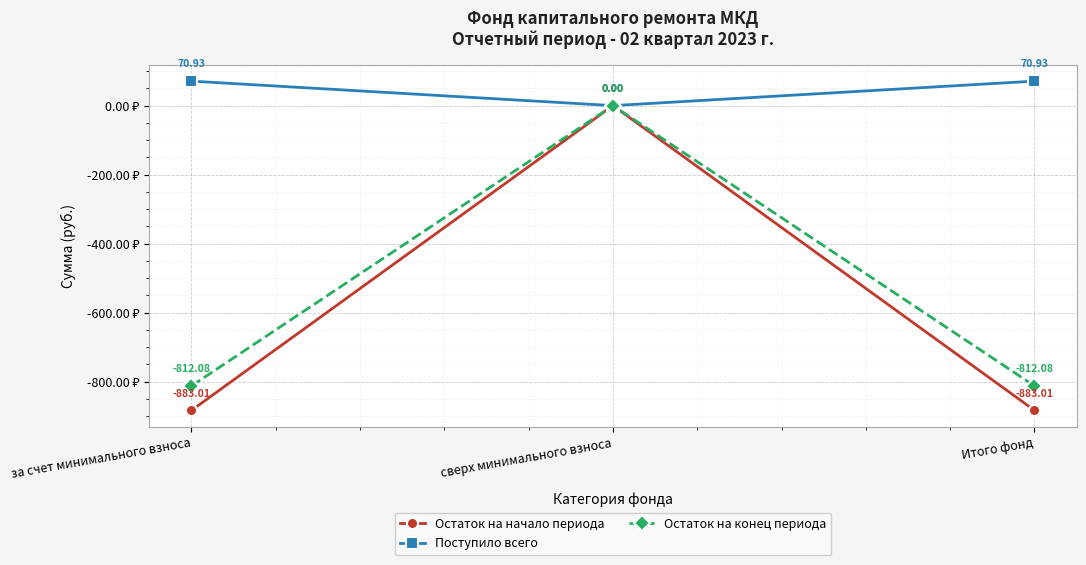

Which series changed the most between сверх минимального взноса and Итого фонд?

Остаток на начало периода